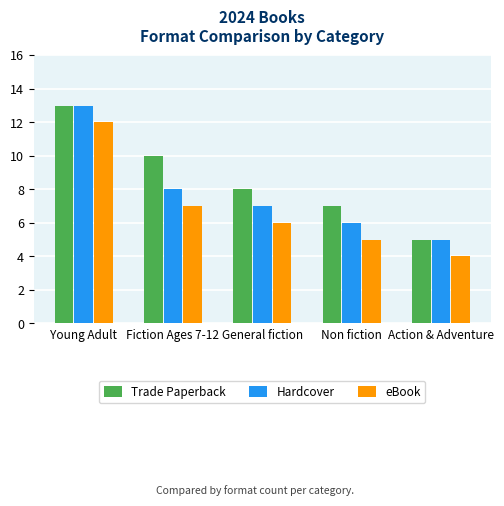

True or false: eBook has a value of 8 at Non fiction.

False